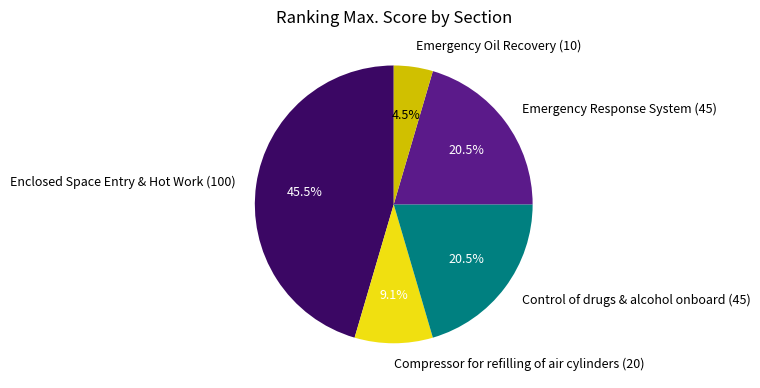

Which category has the biggest portion of the pie?

Enclosed Space Entry & Hot Work